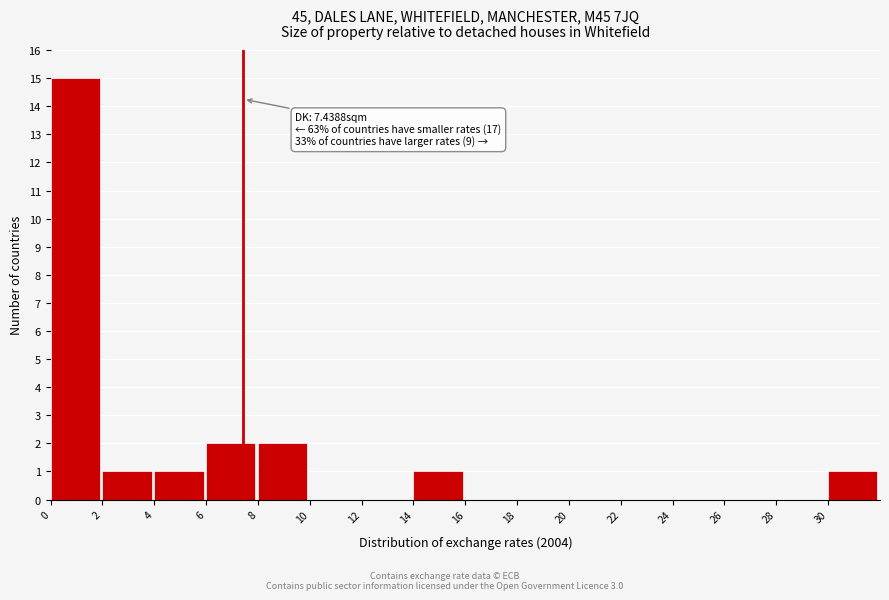

Over which range of the x-axis is the bar tallest?

0 to 2